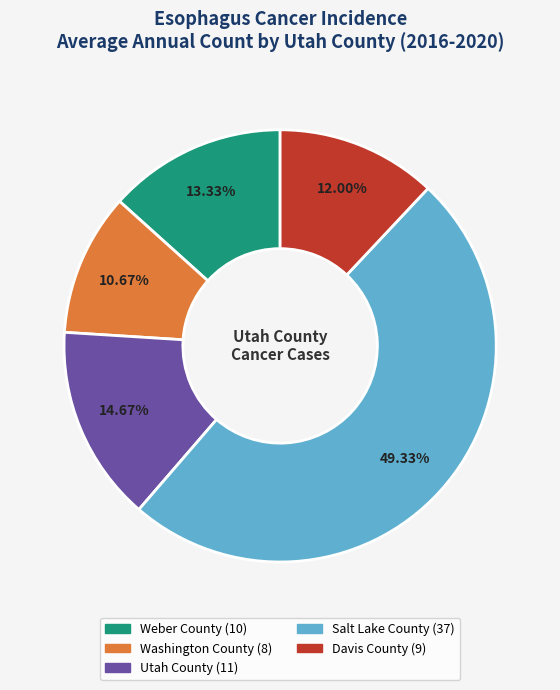

Combined, do Utah County and Davis County account for over 50%?

No